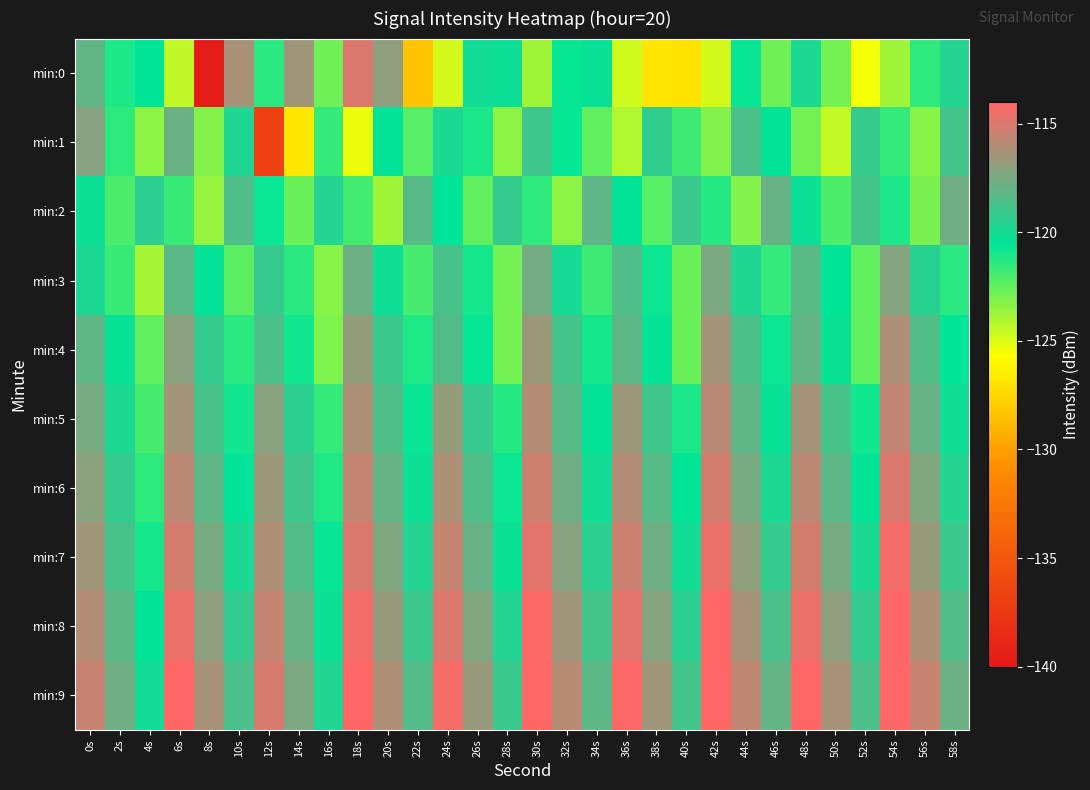

How many data points does each series have?

30